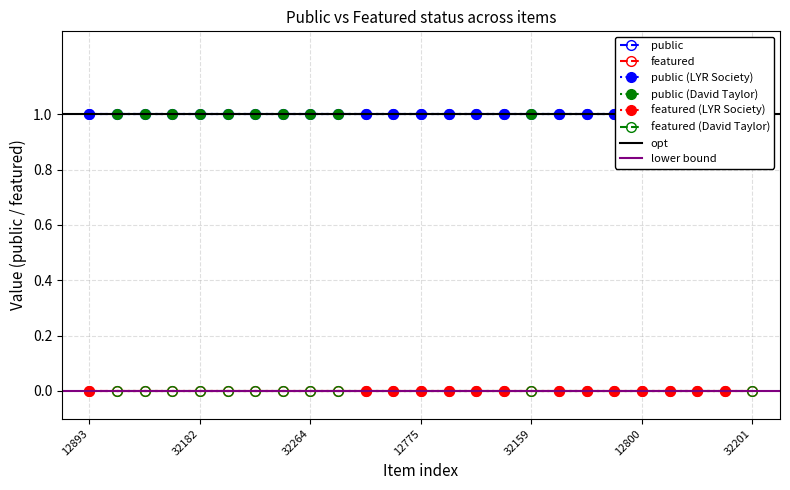

True or false: featured and public cross at least once.

False